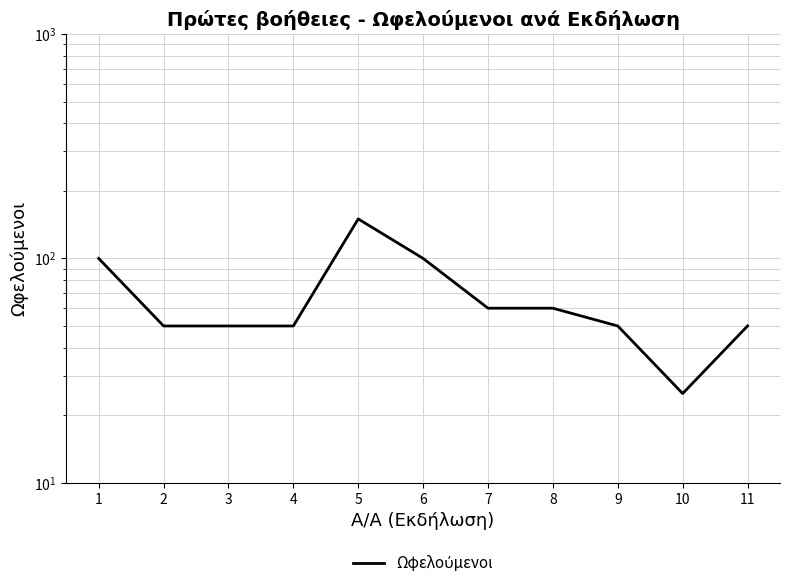

How many interior local peaks (higher than both neighbors) does the data have?

1